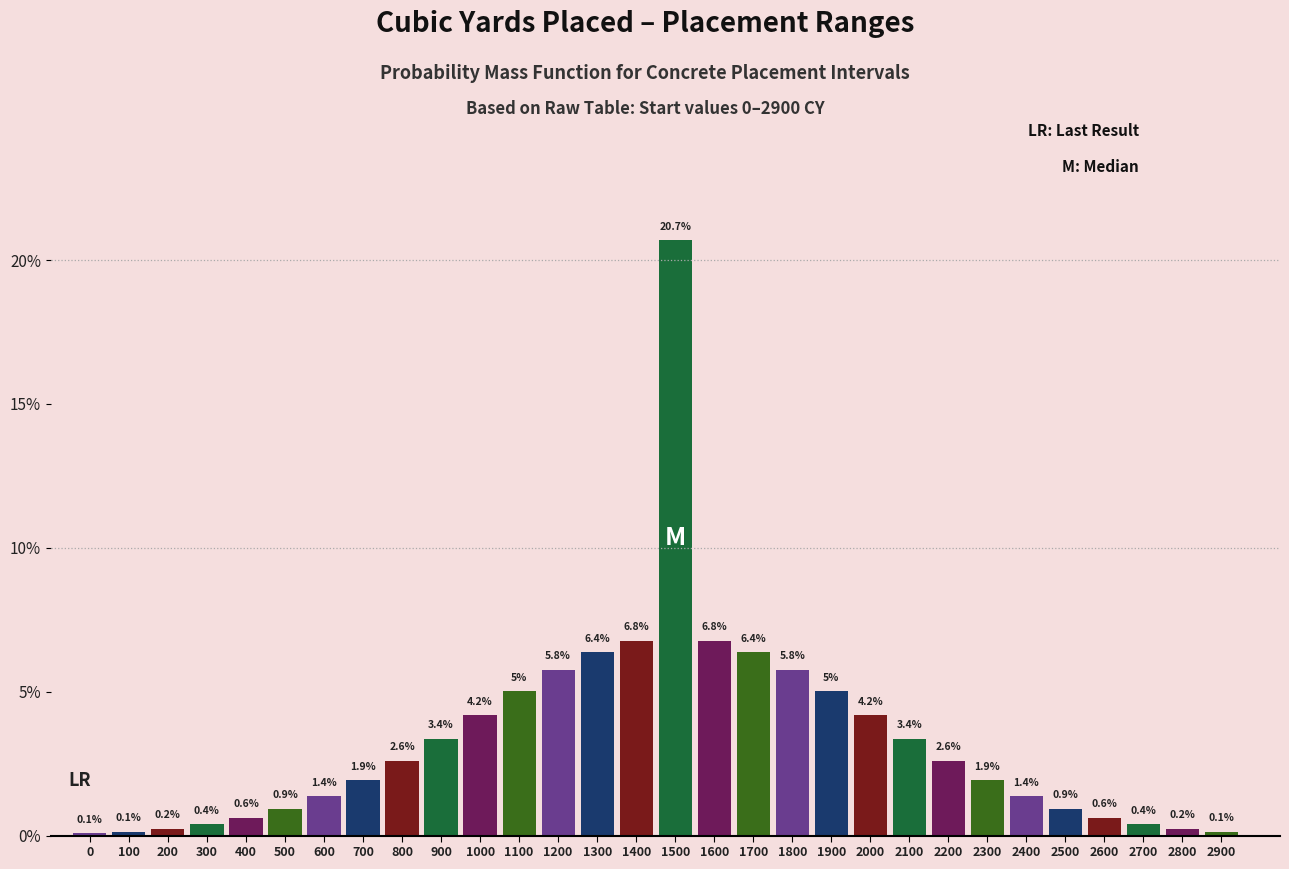

Reading right to left, what are all the values shown in this chart?

0.1	0.2	0.4	0.6	0.9	1.4	1.9	2.6	3.4	4.2	5.0	5.8	6.4	6.8	20.7	6.8	6.4	5.8	5.0	4.2	3.4	2.6	1.9	1.4	0.9	0.6	0.4	0.2	0.1	0.1